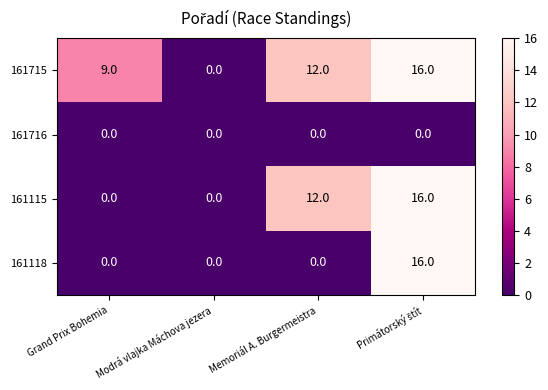

What is the sum of all 161118 values?

16